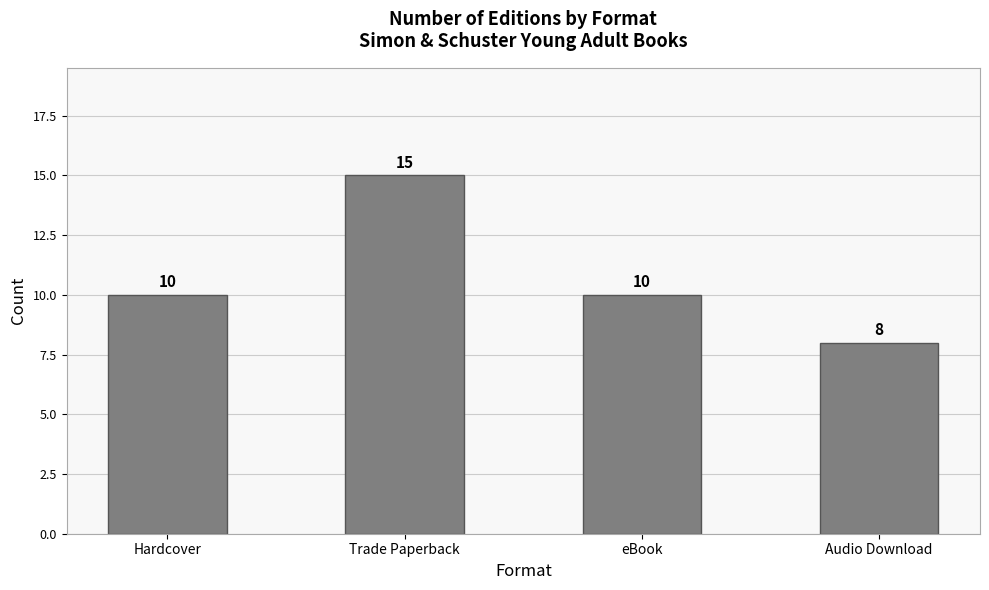

What is the sum of all values?

43